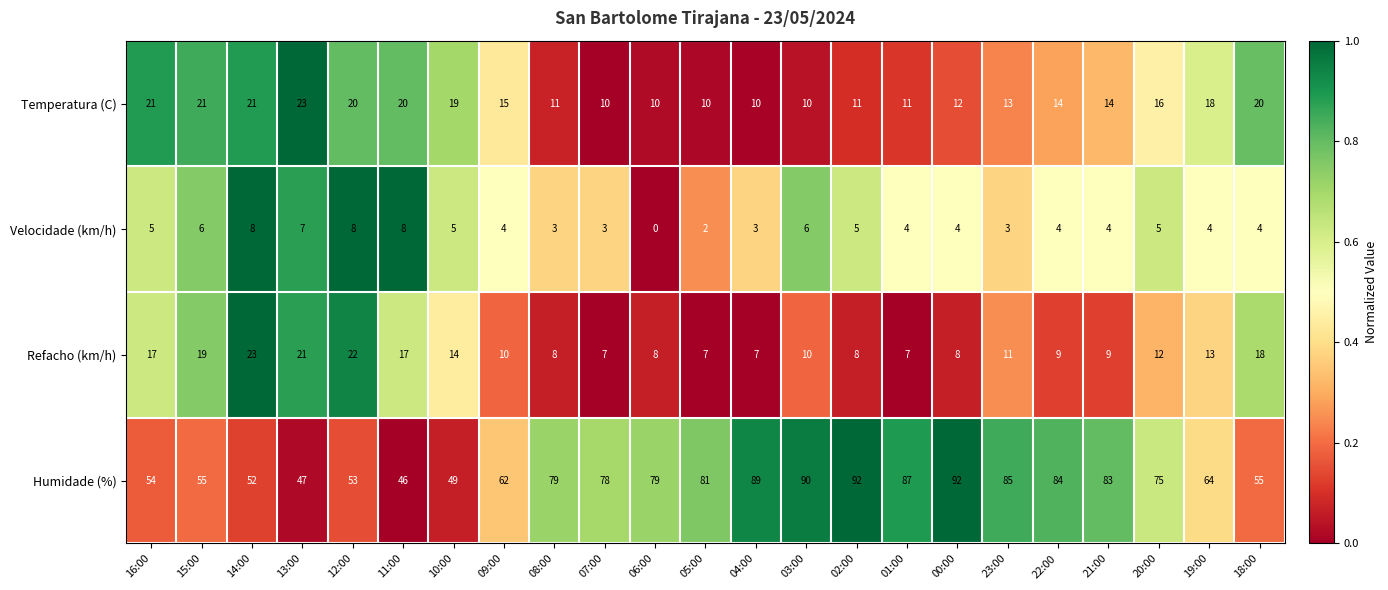

Is the value of Humidade (%) at 21:00 greater than the value of Refacho (km/h) at 07:00?

Yes